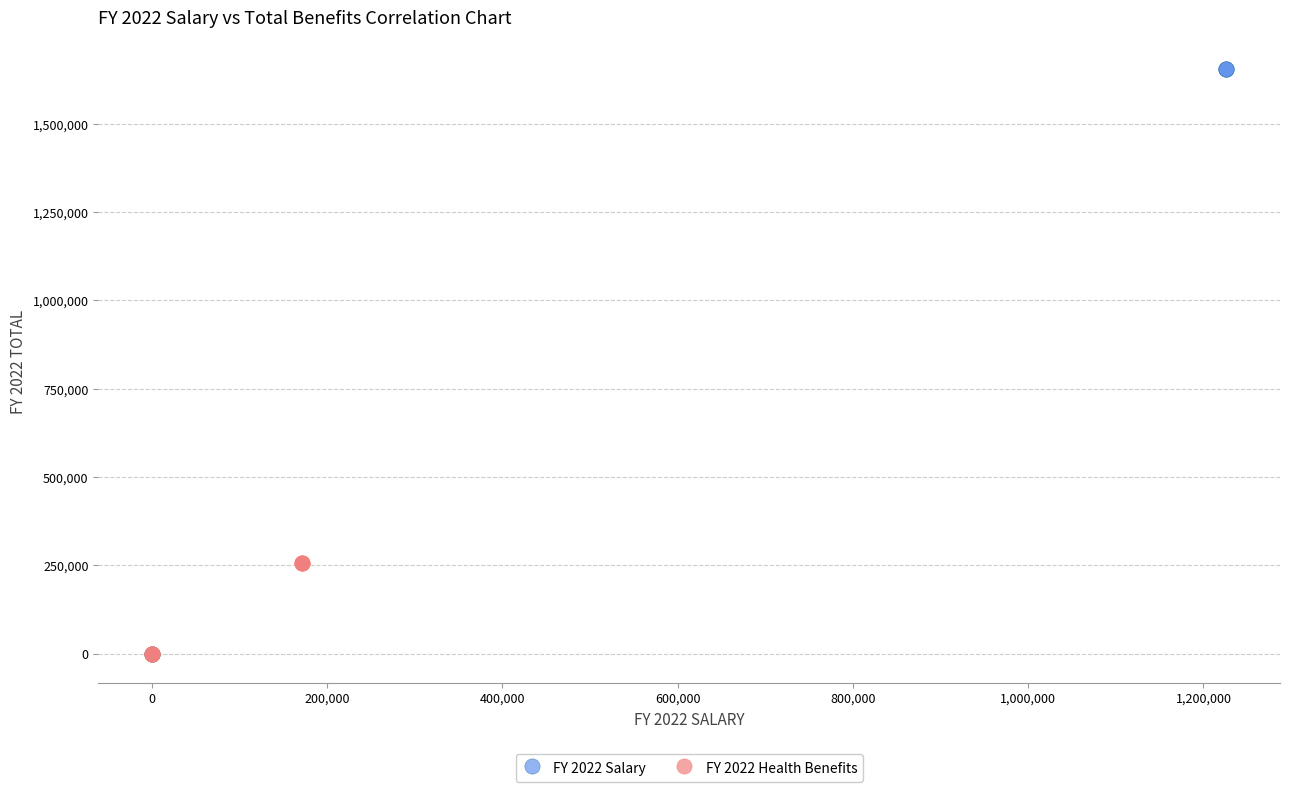

Which series reaches the maximum Y coordinate?

FY 2022 Salary